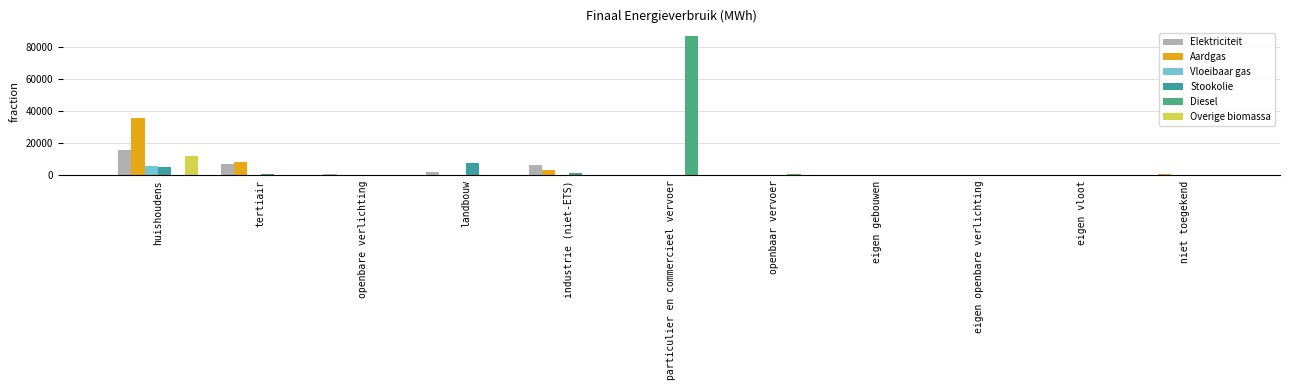

What is the sum of all Diesel values?

87445.4